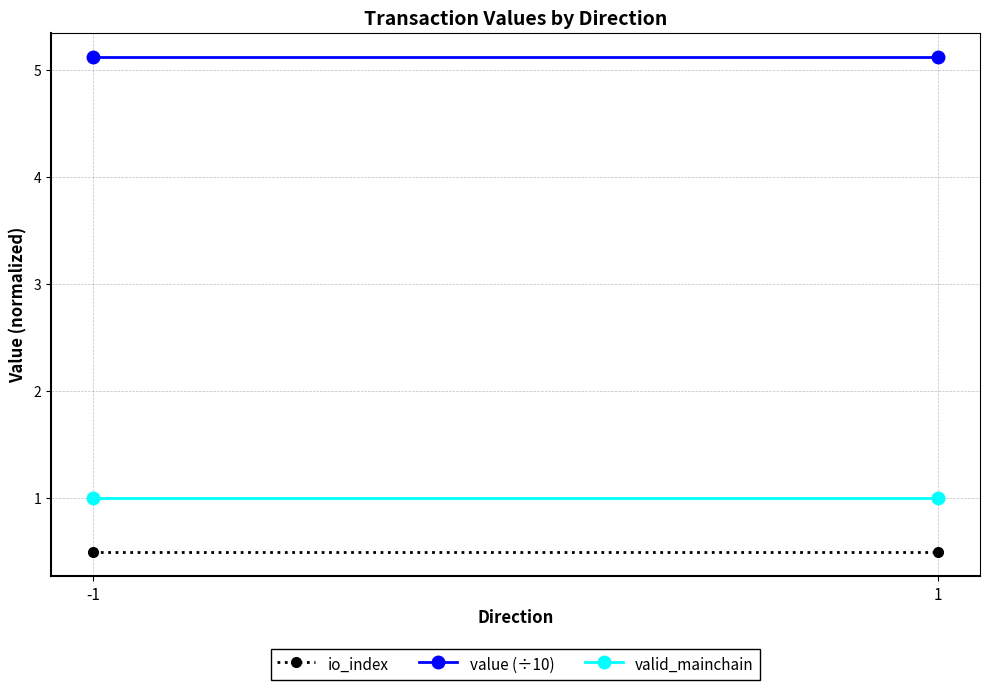

What is the approximate value of io_index at -1?

0.5